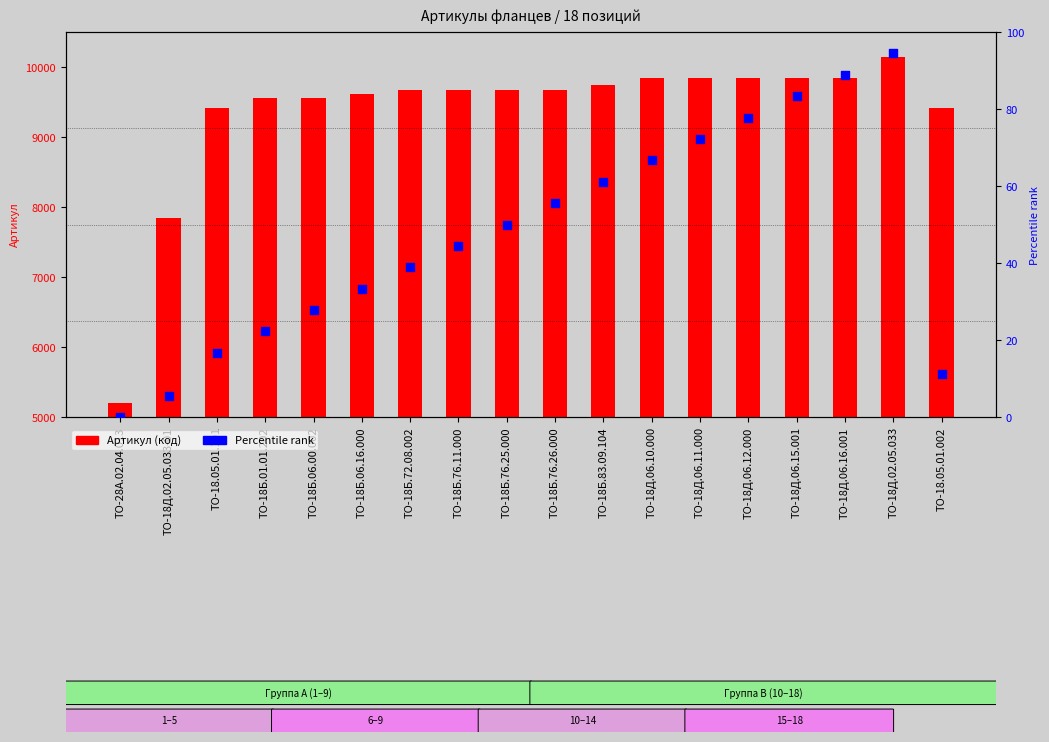

At which category is the sum across all series the highest?

ТО-18Д.02.05.033